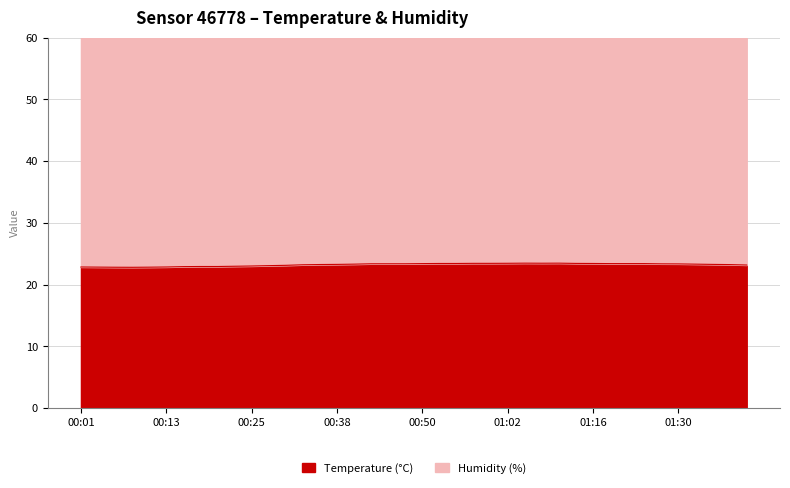

True or false: the data shows 23.4 at 01:27.

True